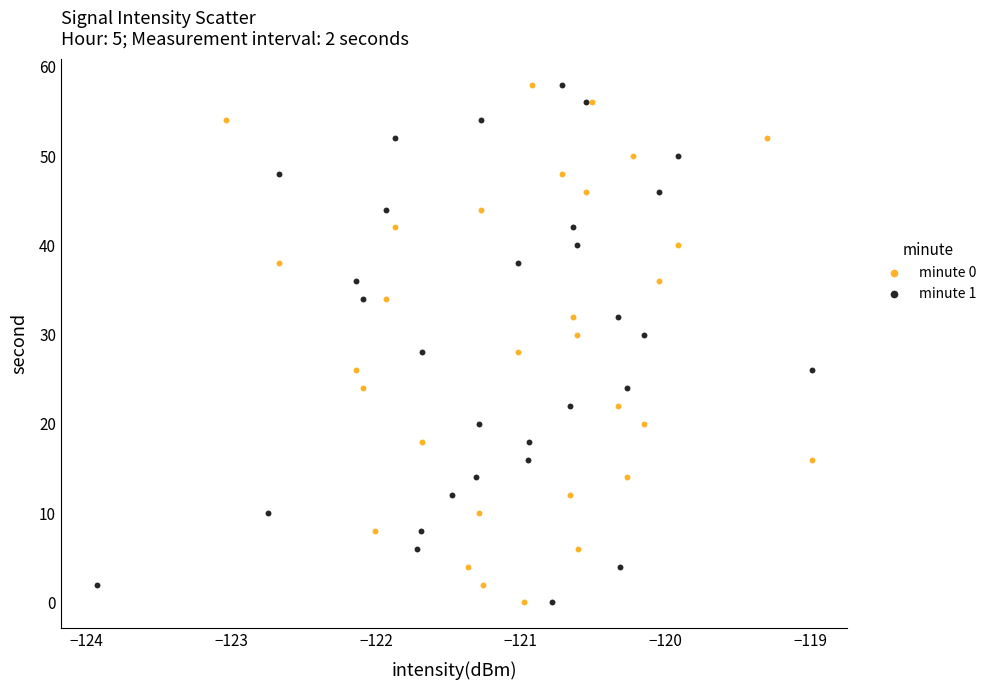

What are all the series names shown in the legend?

minute 0, minute 1